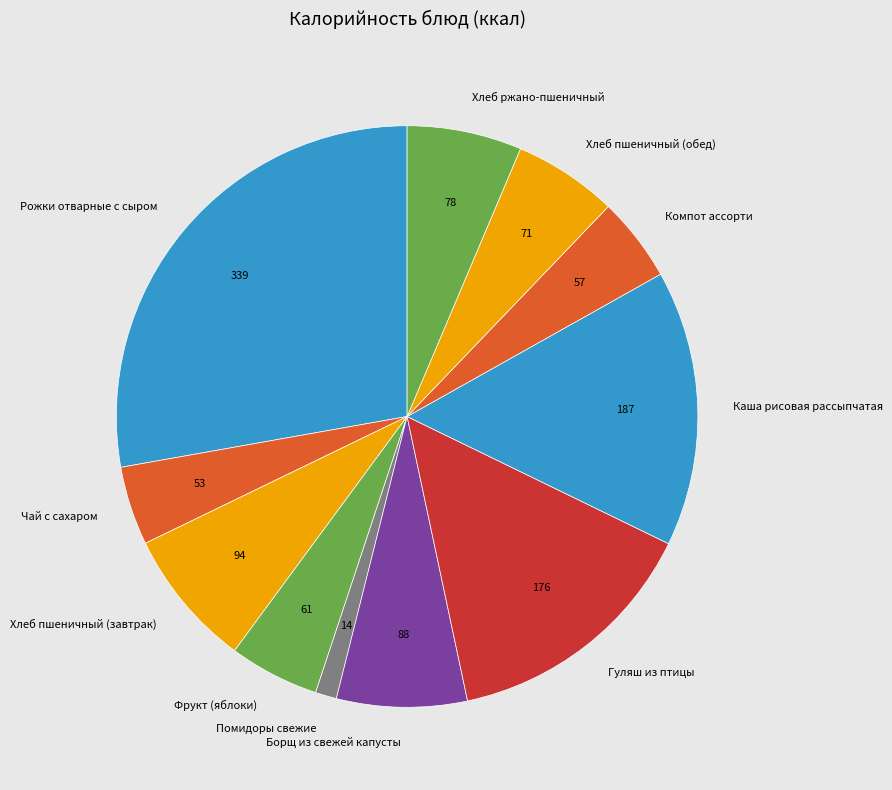

Which slice is the largest?

Рожки отварные с сыром